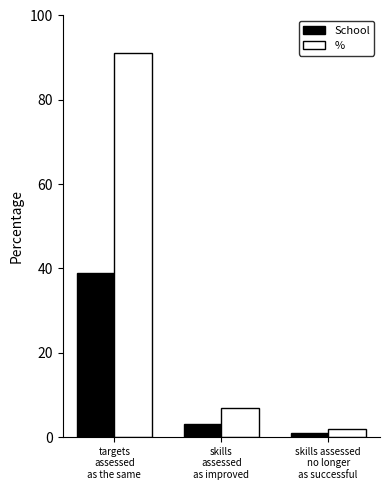

The value of % at targets
assessed
as the same is 91. True or false?

True